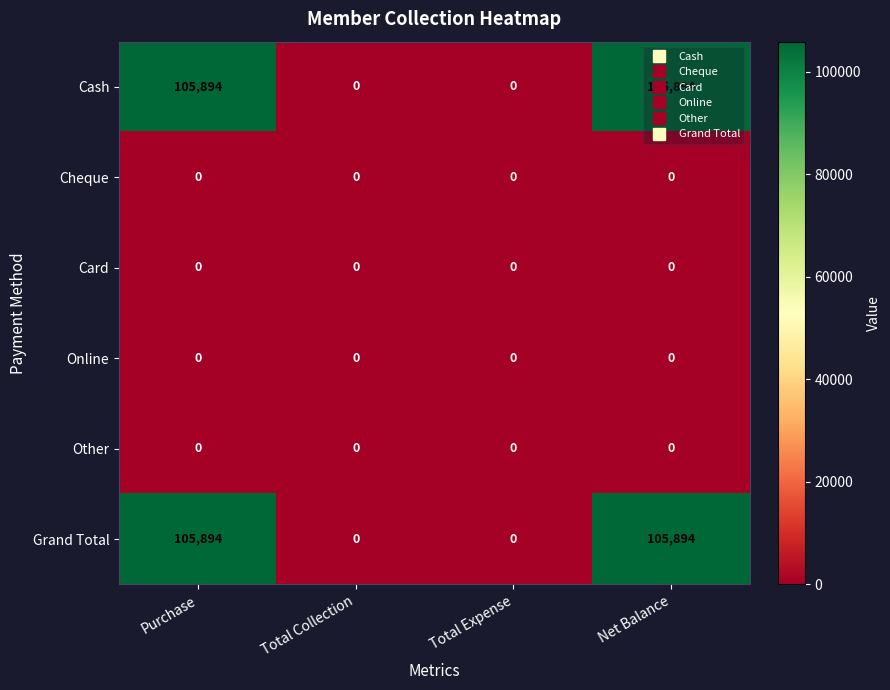

How many Cash values are between 0 and 105894?

4